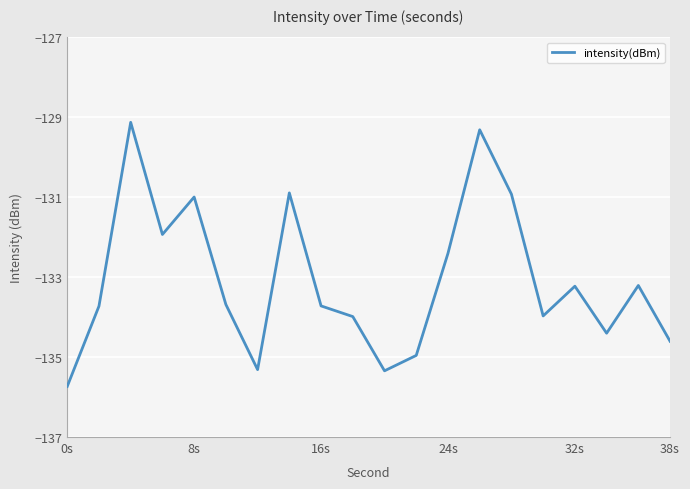

What is the difference between the maximum and minimum values?

6.6